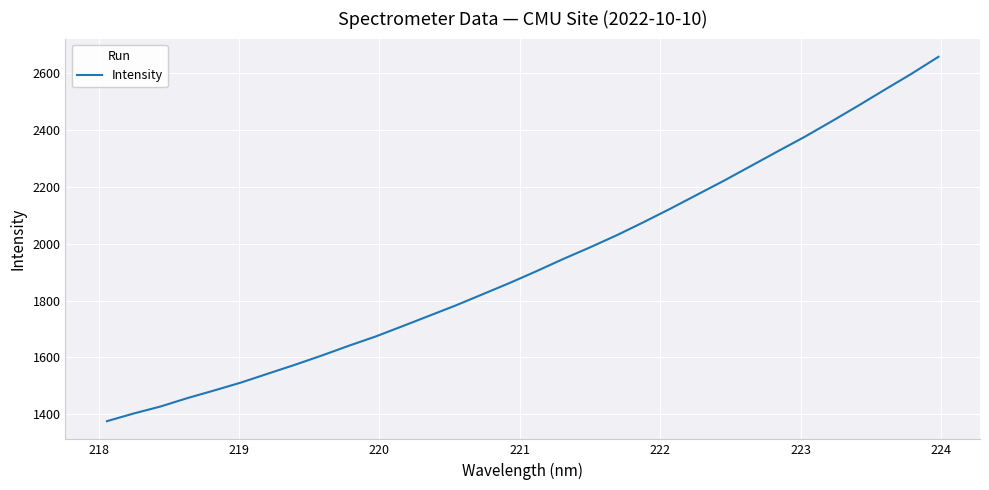

What is the smallest value displayed?

1375.7